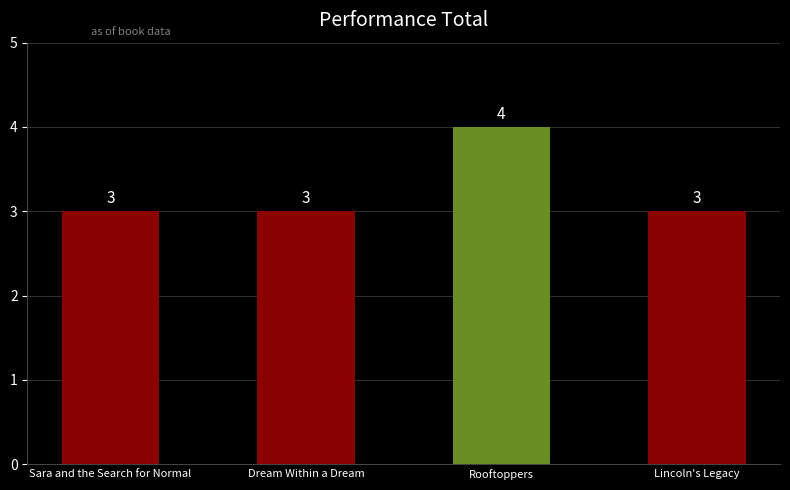

The chart shows a value of 3 at Dream Within a Dream. True or false?

True